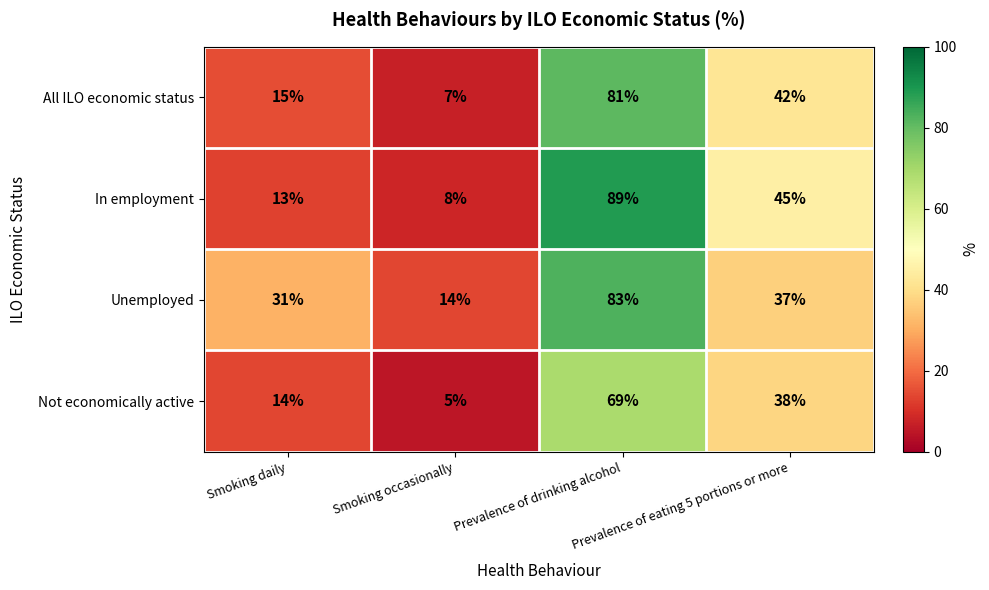

Rank the series by their maximum value, from lowest to highest.

Not economically active, All ILO economic status, Unemployed, In employment